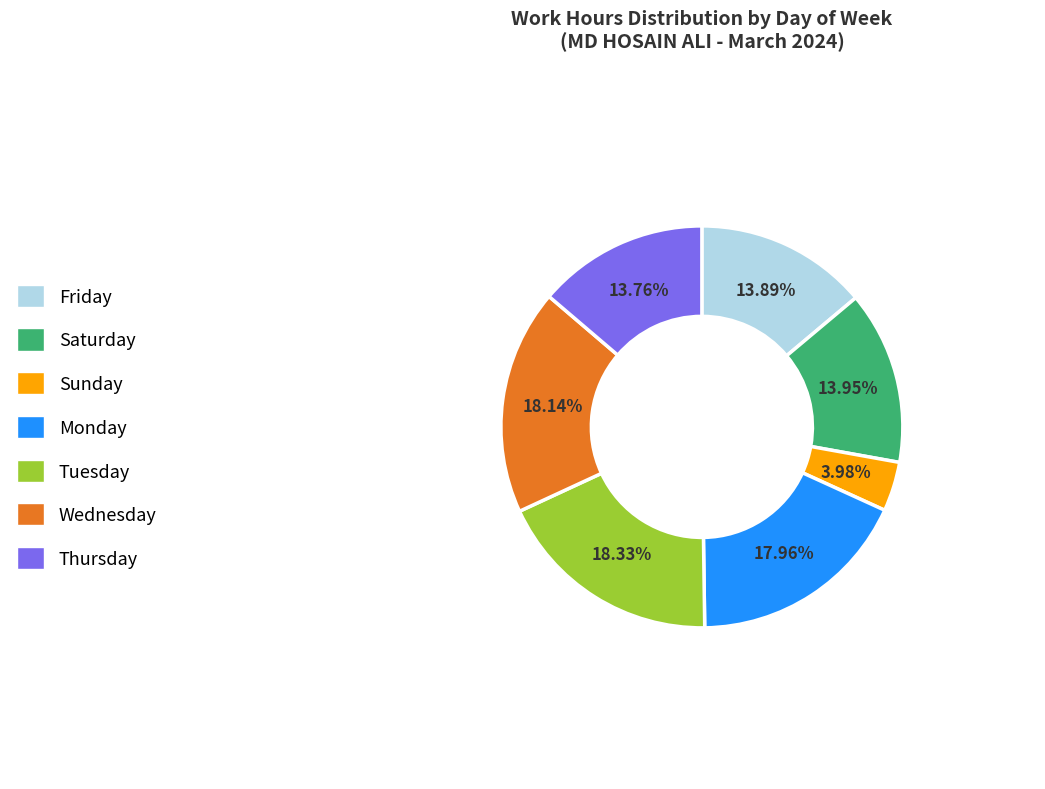

Is there any slice that represents more than half of the pie?

No